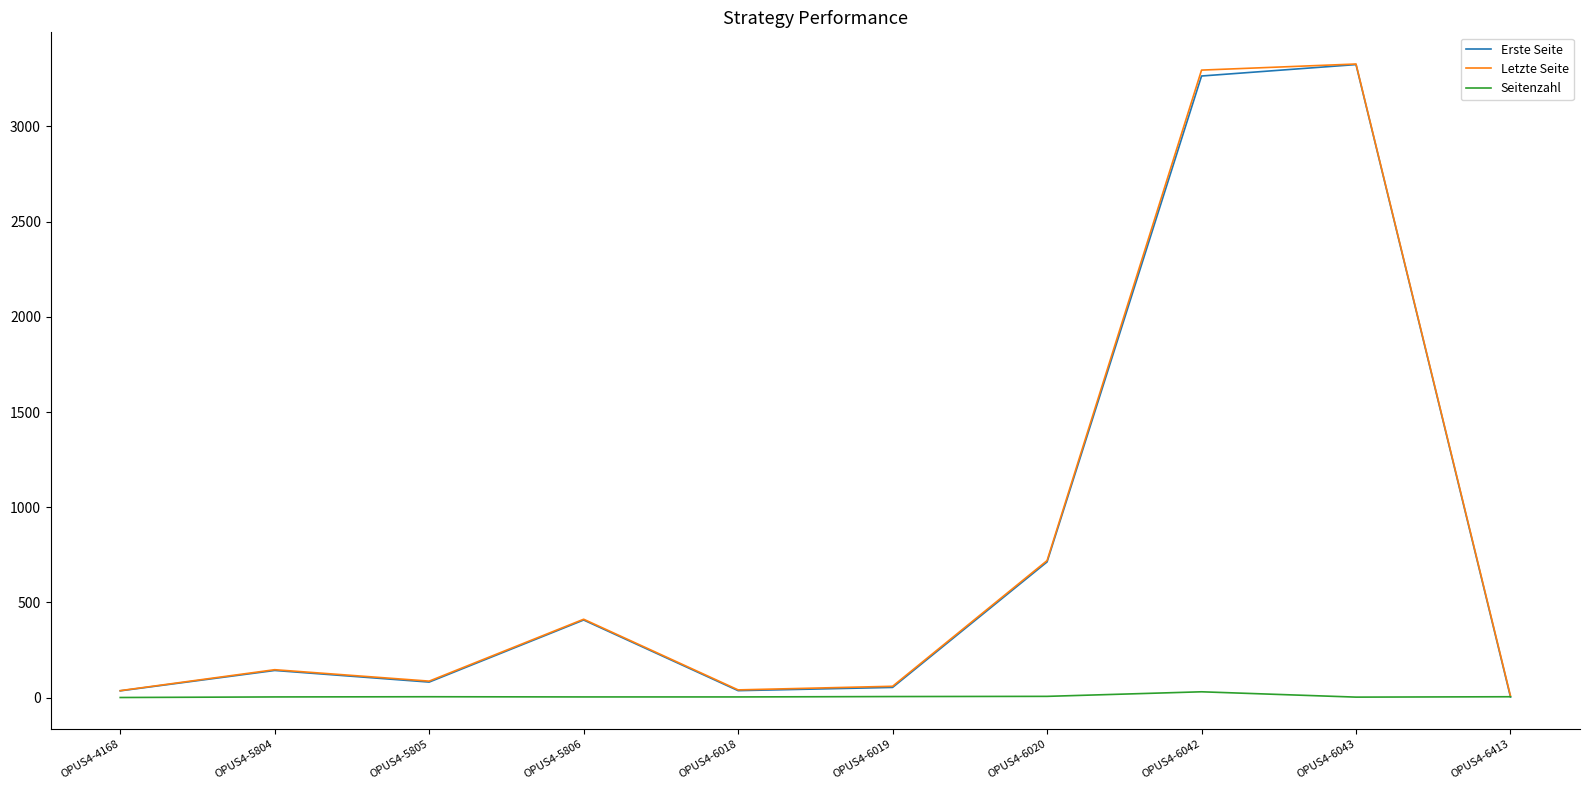

Does the chart display data point markers on the line(s)?

No